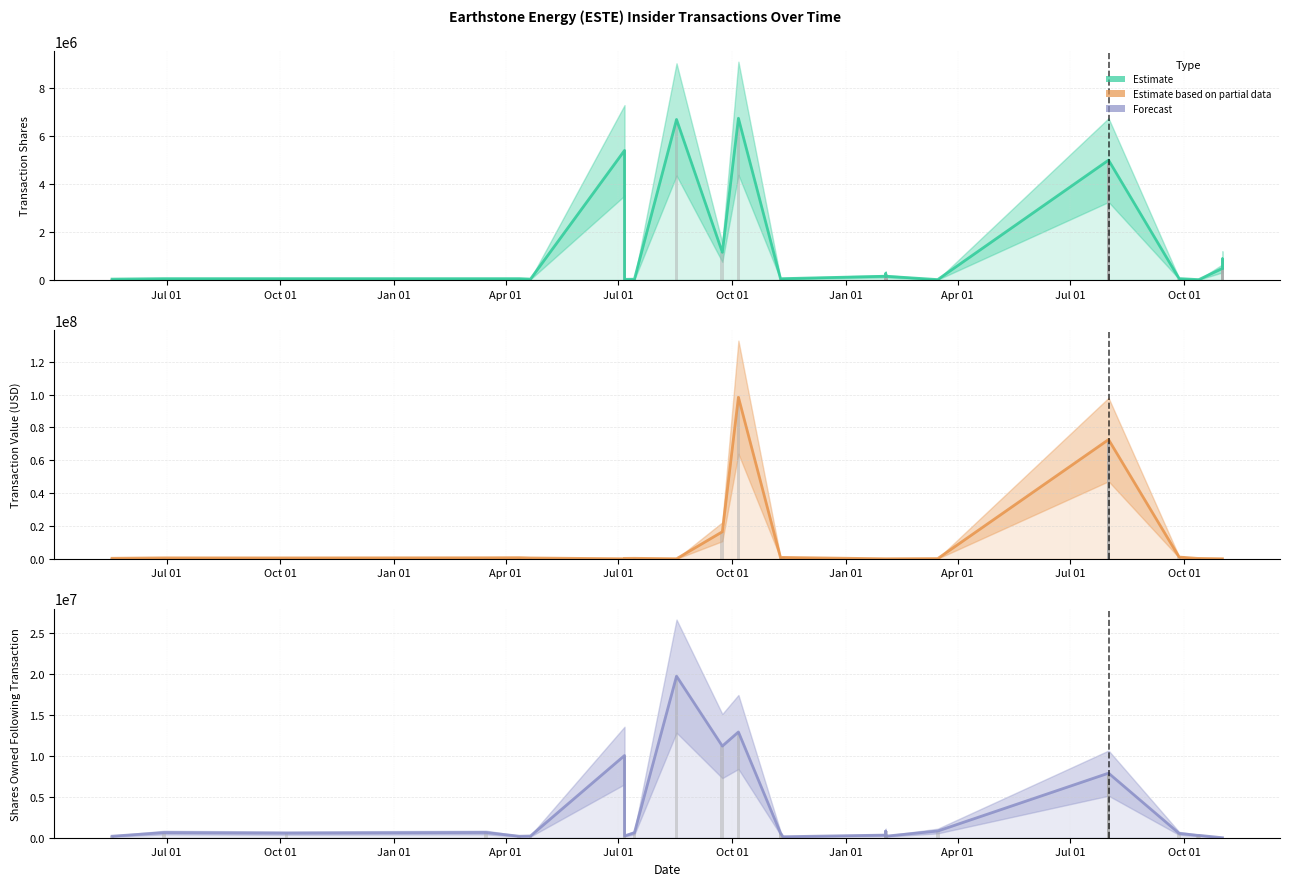

Does the chart contain stacked bars?

No